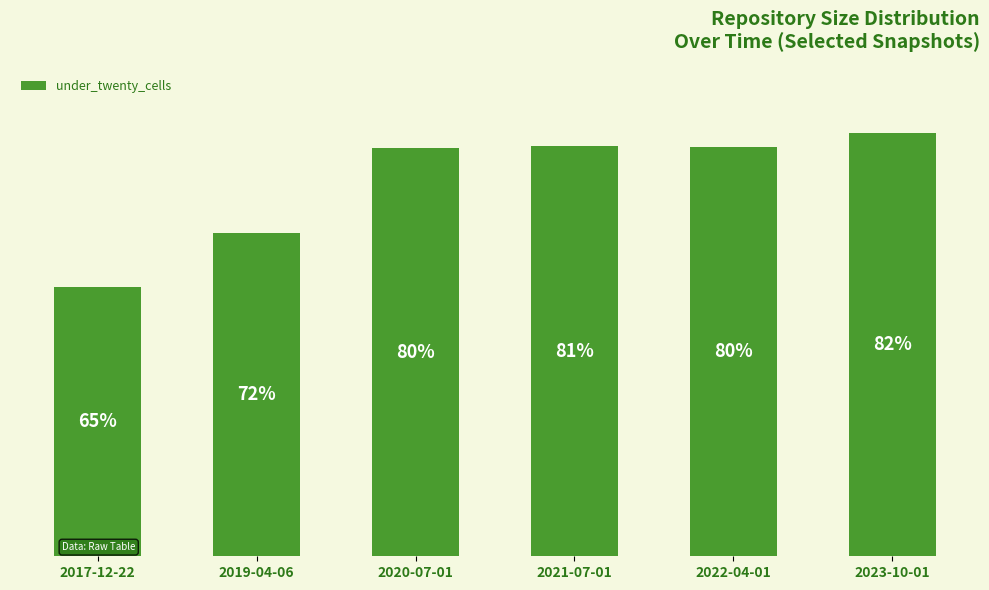

True or false: the data shows 470 at 2020-07-01.

False